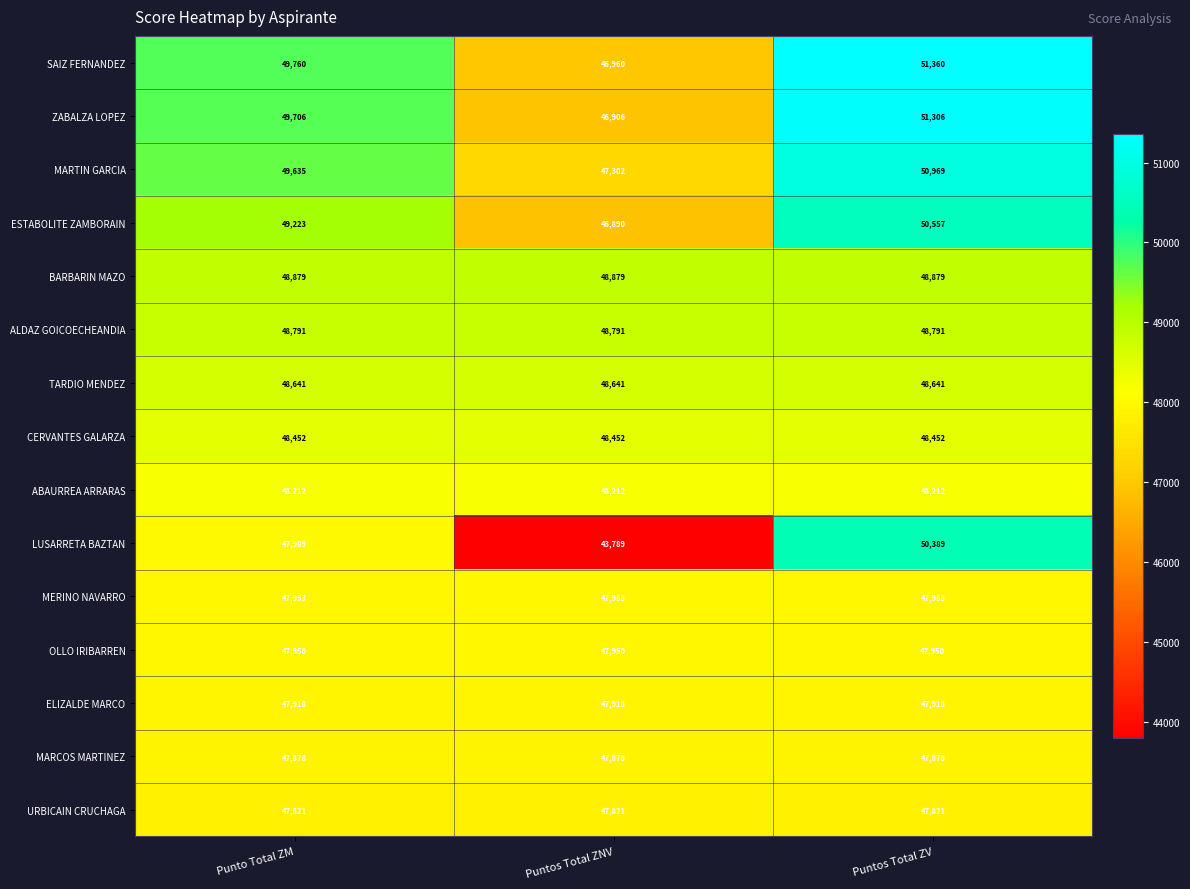

Which series has the widest spread of values?

LUSARRETA BAZTAN